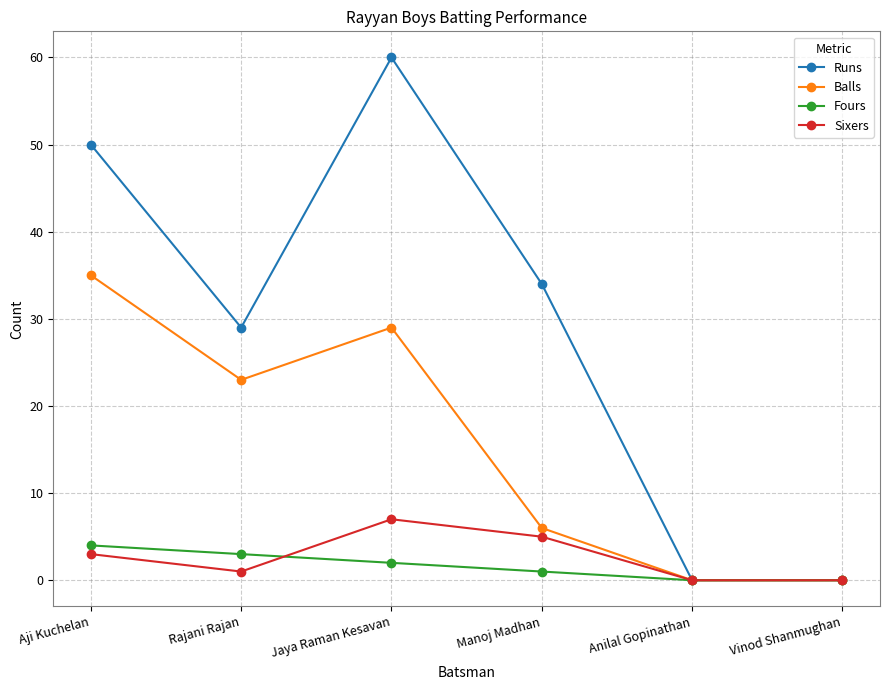

How many Runs values are between 0 and 50?

5